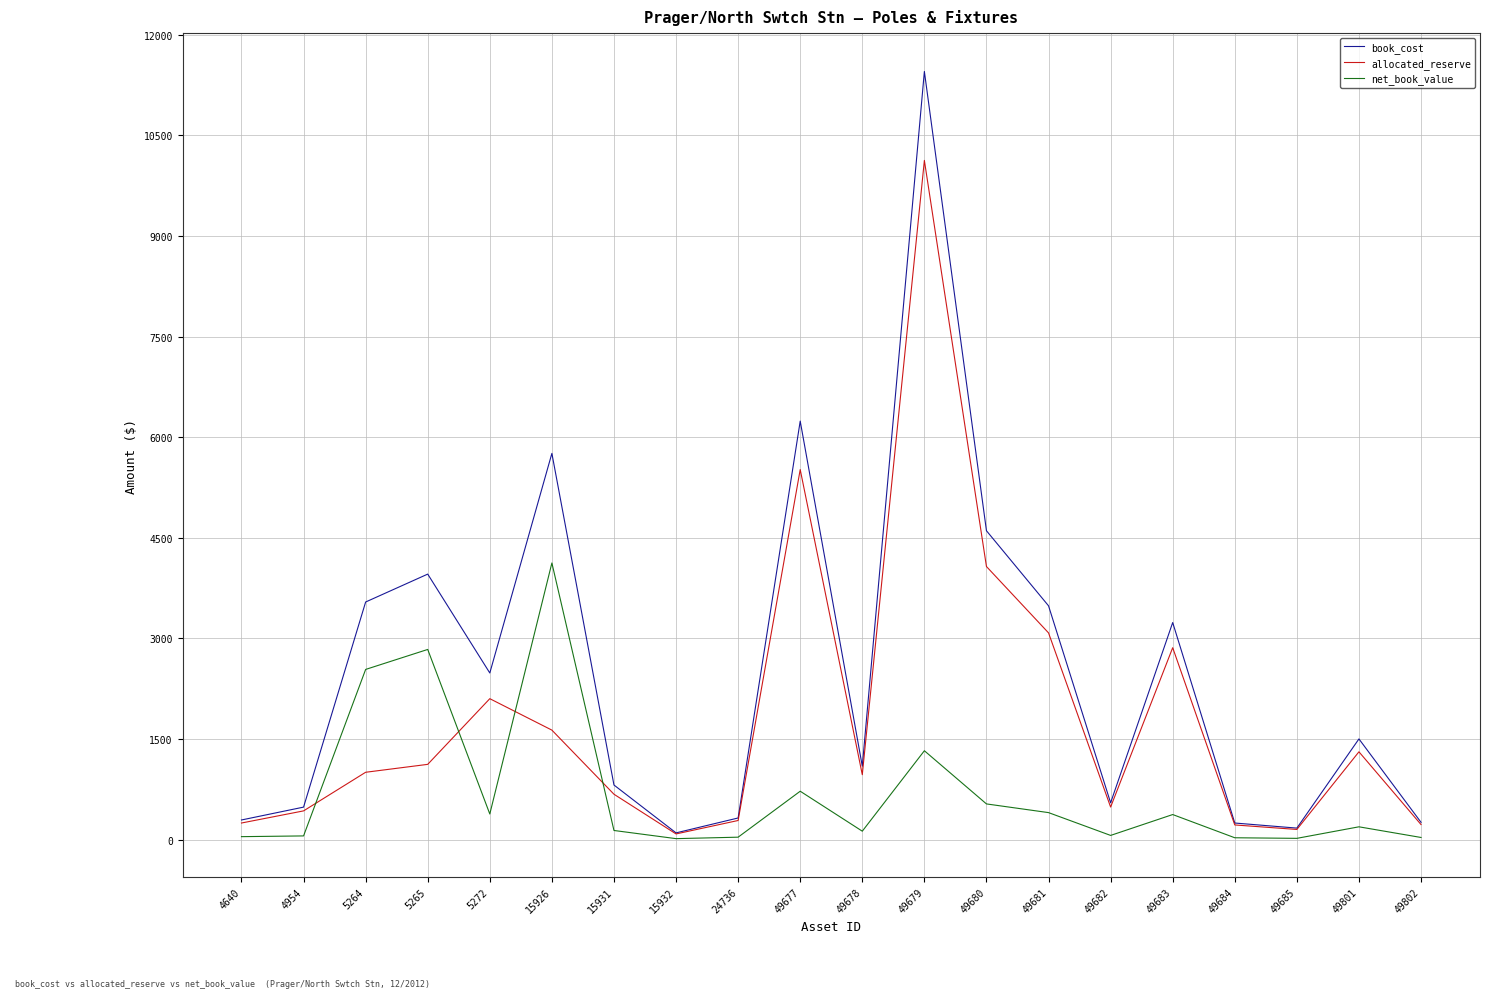

The allocated_reserve series shows 1413.9 at 49678. True or false?

False